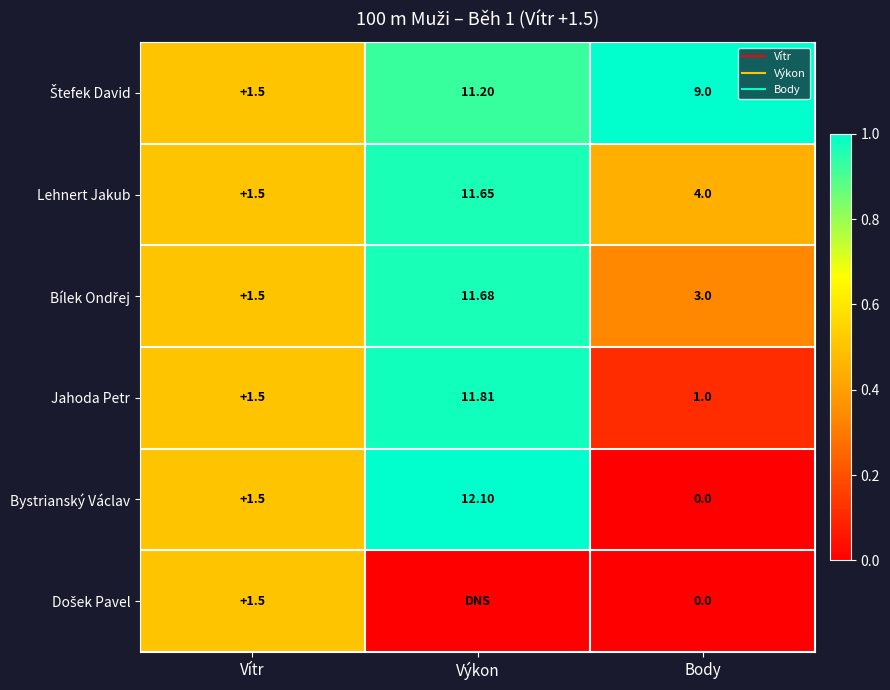

Which series has the largest total across all categories?

Štefek David